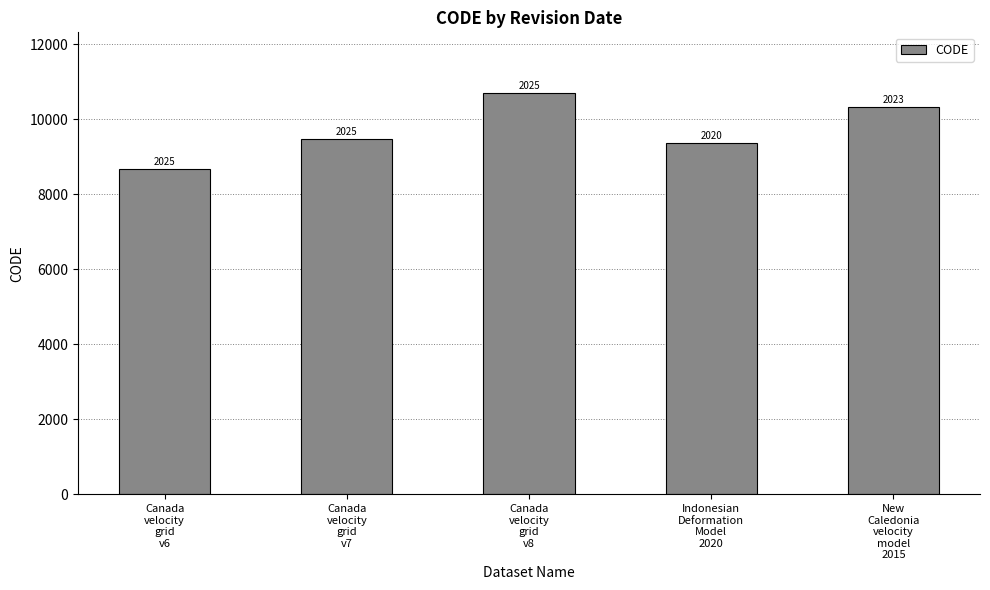

How many bars are there in total?

5